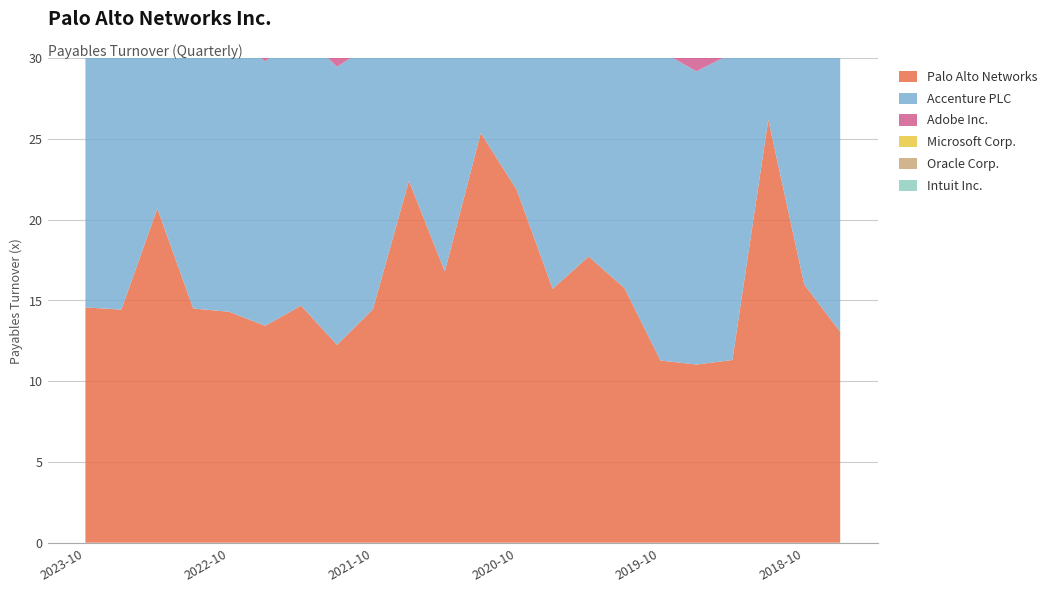

Reading right to left, what are all the values shown in this chart?

Palo Alto Networks: 2018-07-31=13.1	2018-10-31=16.0	2019-01-31=26.2	2019-04-30=11.3	2019-07-31=11.0	2019-10-31=11.3	2020-01-31=15.8	2020-04-30=17.7	2020-07-31=15.7	2020-10-31=21.9	2021-01-31=25.4	2021-04-30=16.8	2021-07-31=22.4	2021-10-31=14.5	2022-01-31=12.2	2022-04-30=14.7	2022-07-31=13.4	2022-10-31=14.3	2023-01-31=14.5	2023-04-30=20.7	2023-07-31=14.4	2023-10-31=14.6
Accenture PLC: 2018-07-31=21.6	2018-10-31=21.7	2019-01-31=20.1	2019-04-30=19.0	2019-07-31=18.2	2019-10-31=19.2	2020-01-31=20.1	2020-04-30=21.8	2020-07-31=22.5	2020-10-31=20.2	2021-01-31=17.9	2021-04-30=16.9	2021-07-31=15.0	2021-10-31=16.4	2022-01-31=17.2	2022-04-30=16.9	2022-07-31=16.4	2022-10-31=17.5	2023-01-31=17.4	2023-04-30=18.0	2023-07-31=17.4	2023-10-31=16.9
Adobe Inc.: 2018-07-31=6.4	2018-10-31=9.2	2019-01-31=8.6	2019-04-30=8.4	2019-07-31=8.0	2019-10-31=6.5	2020-01-31=6.0	2020-04-30=7.6	2020-07-31=5.6	2020-10-31=6.8	2021-01-31=5.6	2021-04-30=5.4	2021-07-31=6.0	2021-10-31=6.5	2022-01-31=5.5	2022-04-30=6.7	2022-07-31=5.7	2022-10-31=7.2	2023-01-31=6.5	2023-04-30=7.3	2023-07-31=7.5	2023-10-31=7.9
Microsoft Corp.: 2018-07-31=4.5	2018-10-31=4.7	2019-01-31=5.5	2019-04-30=5.6	2019-07-31=4.6	2019-10-31=5.1	2020-01-31=4.9	2020-04-30=4.8	2020-07-31=3.7	2020-10-31=3.7	2021-01-31=3.8	2021-04-30=3.8	2021-07-31=3.4	2021-10-31=3.7	2022-01-31=3.8	2022-04-30=3.7	2022-07-31=3.3	2022-10-31=3.9	2023-01-31=4.2	2023-04-30=4.3	2023-07-31=3.6	2023-10-31=3.5
Oracle Corp.: 2018-07-31=15.3	2018-10-31=15.4	2019-01-31=13.9	2019-04-30=13.4	2019-07-31=13.8	2019-10-31=16.5	2020-01-31=15.1	2020-04-30=15.1	2020-07-31=12.5	2020-10-31=14.7	2021-01-31=10.7	2021-04-30=9.5	2021-07-31=10.5	2021-10-31=10.8	2022-01-31=8.0	2022-04-30=7.7	2022-07-31=6.7	2022-10-31=6.7	2023-01-31=6.7	2023-04-30=7.6	2023-07-31=11.3	2023-10-31=13.7
Intuit Inc.: 2018-07-31=5.5	2018-10-31=4.9	2019-01-31=2.7	2019-04-30=2.9	2019-07-31=4.3	2019-10-31=4.5	2020-01-31=2.8	2020-04-30=3.5	2020-07-31=4.5	2020-10-31=5.2	2021-01-31=2.8	2021-04-30=2.6	2021-07-31=2.7	2021-10-31=3.5	2022-01-31=2.3	2022-04-30=2.5	2022-07-31=3.3	2022-10-31=4.0	2023-01-31=3.5	2023-04-30=3.3	2023-07-31=4.9	2023-10-31=5.1